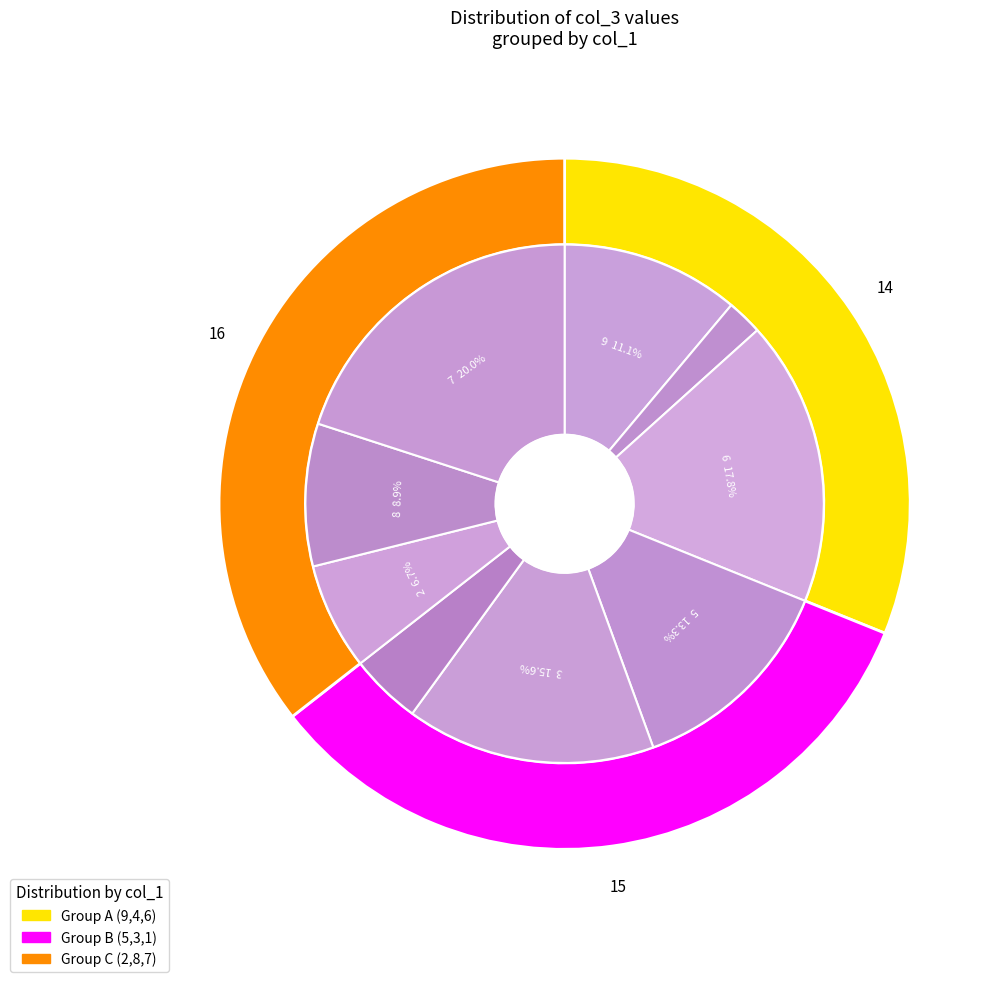

True or false: 5 accounts for 1% of the total.

False